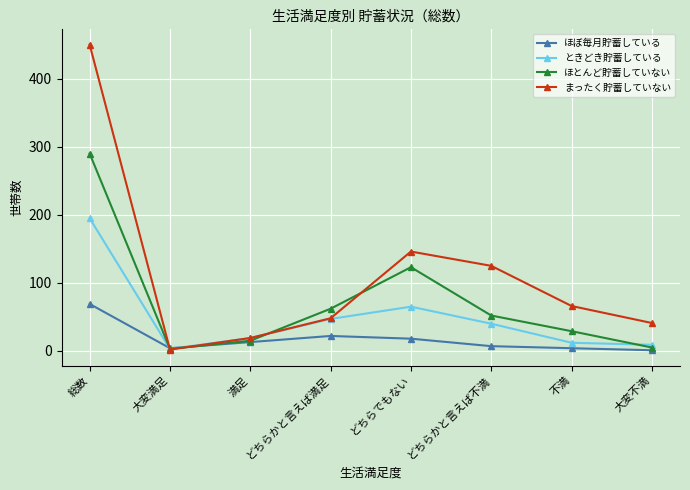

Which label corresponds to the largest value in the chart?

総数